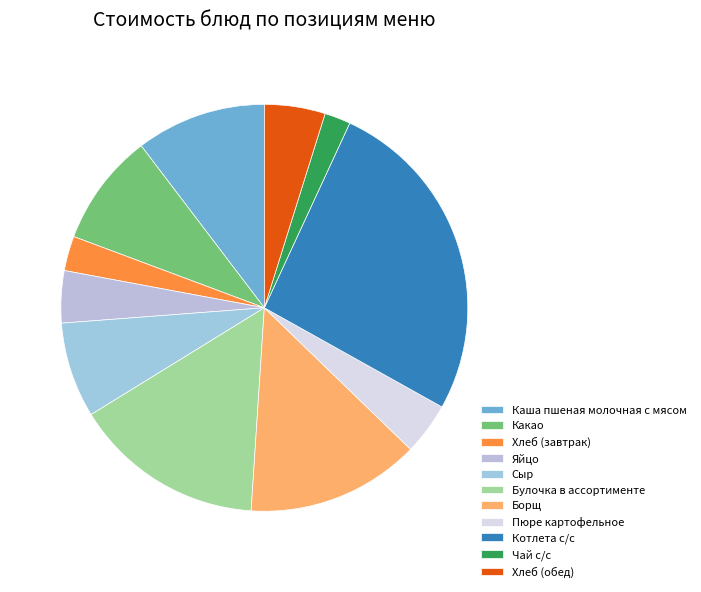

To the nearest percent, what is the difference between the Каша пшеная молочная с мясом and Булочка в ассортименте slice percentages?

5%